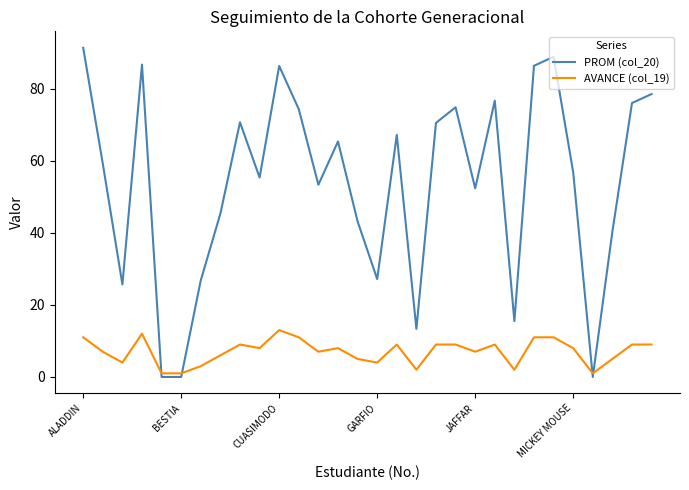

What is the highest value of the PROM (col_20) series?

91.3